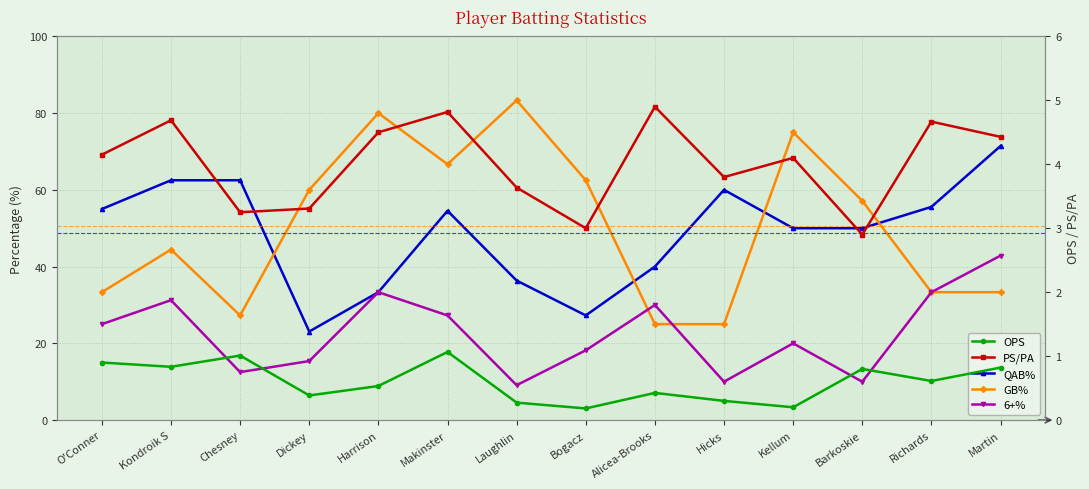

True or false: GB% and OPS intersect in this chart.

False